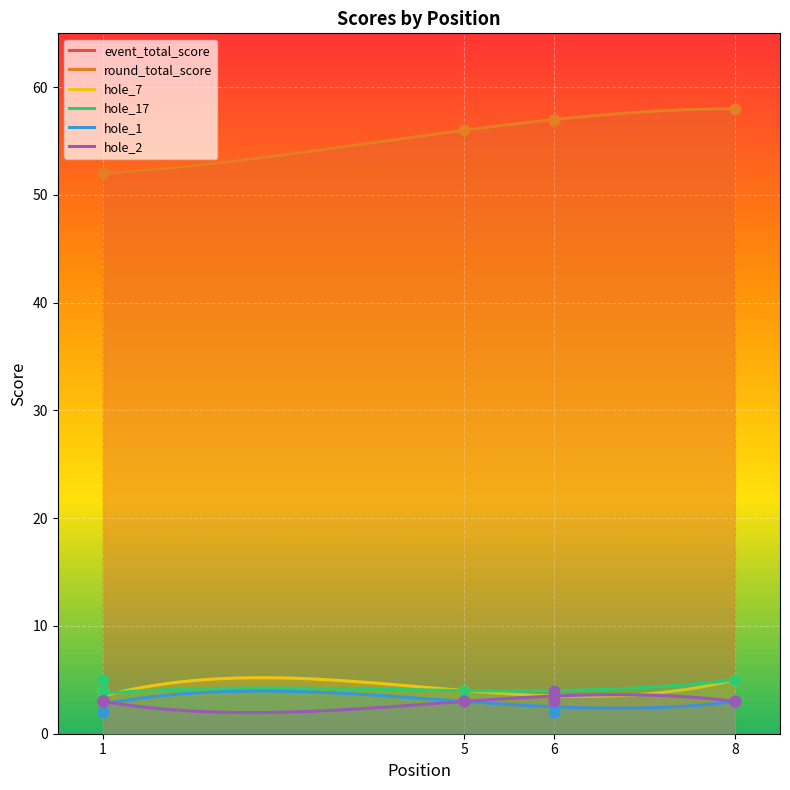

Which series reaches the minimum Y coordinate?

hole_1